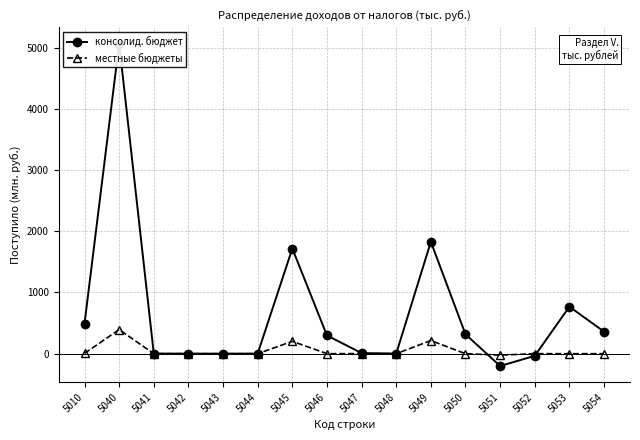

Is the value of консолид. бюджет at 5046 greater than the value of местные бюджеты at 5042?

Yes